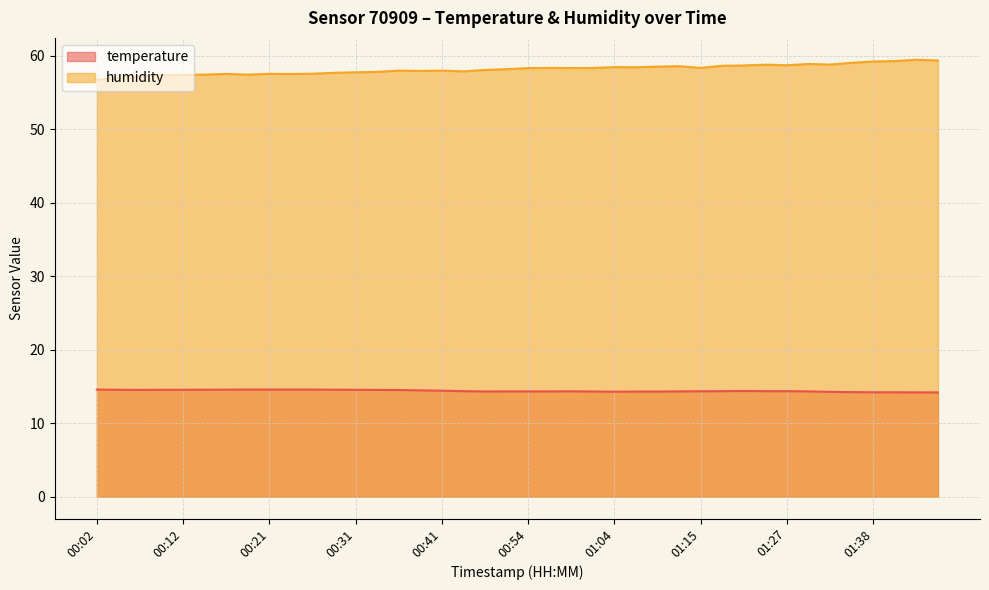

What is the label of the 24th point from the right?

00:41